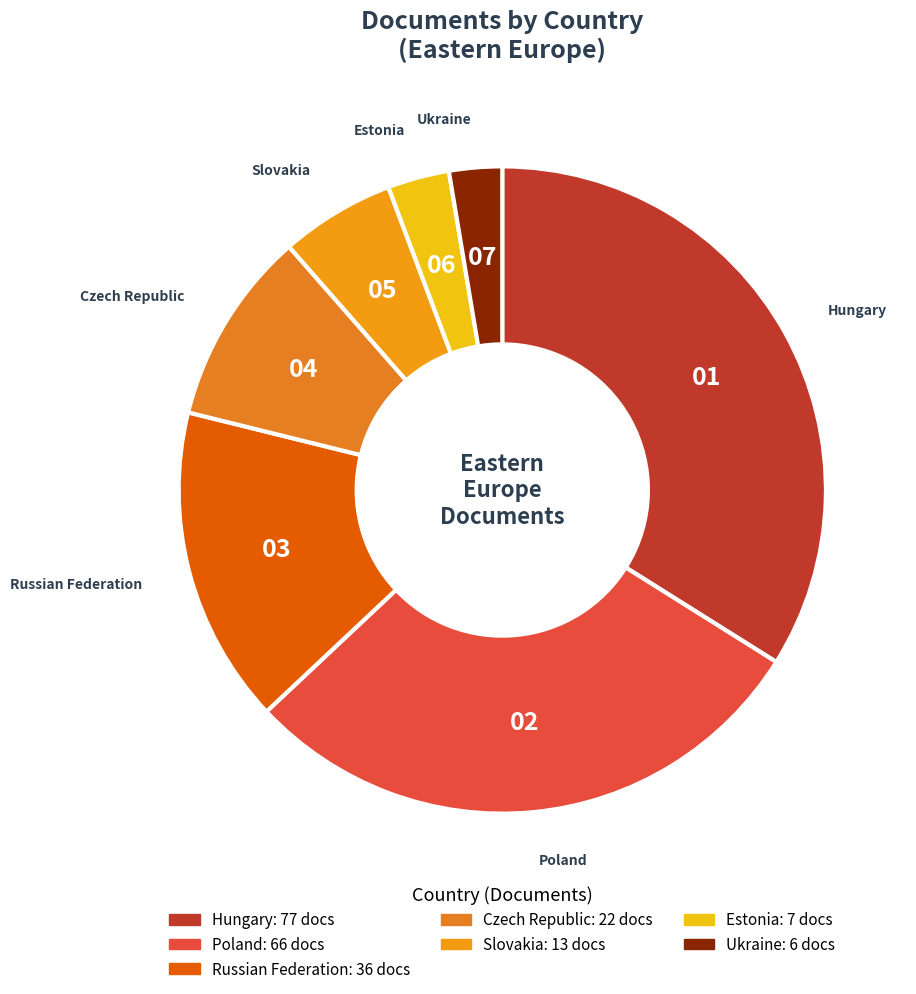

How many segments does this pie chart have?

7